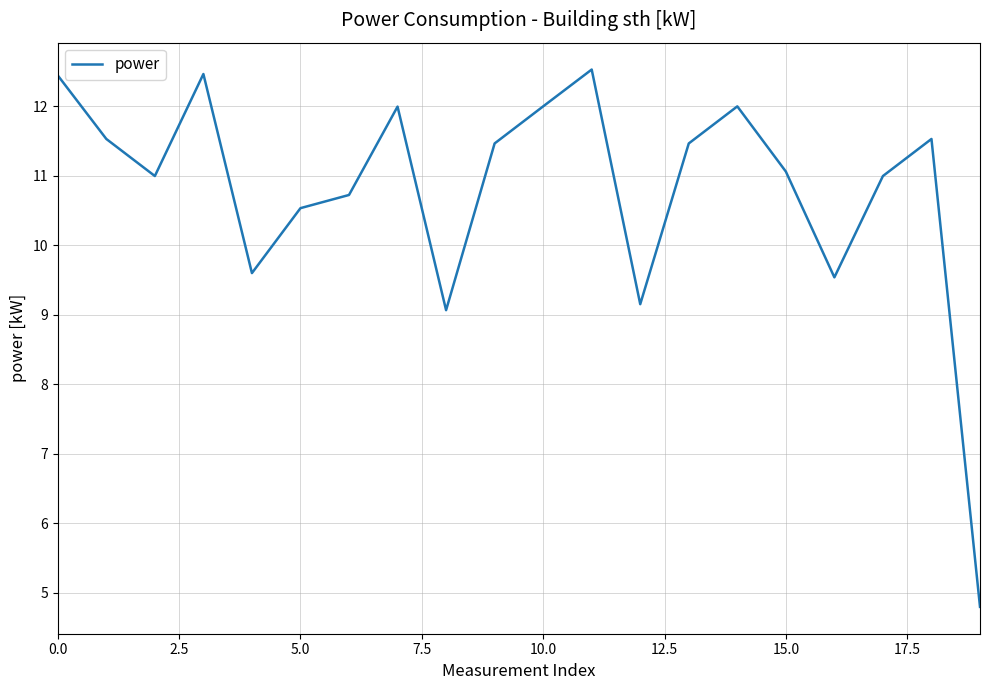

What is the difference between the maximum and minimum values?

7.7